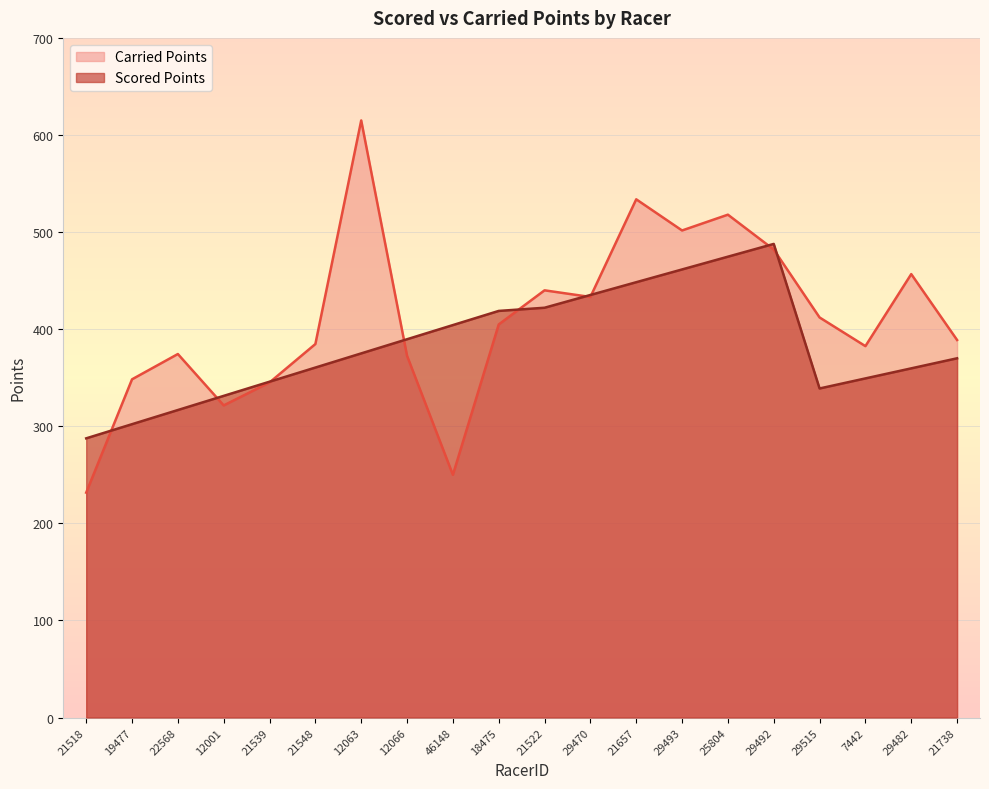

Where is Scored Points nearest to the value 387?

12066